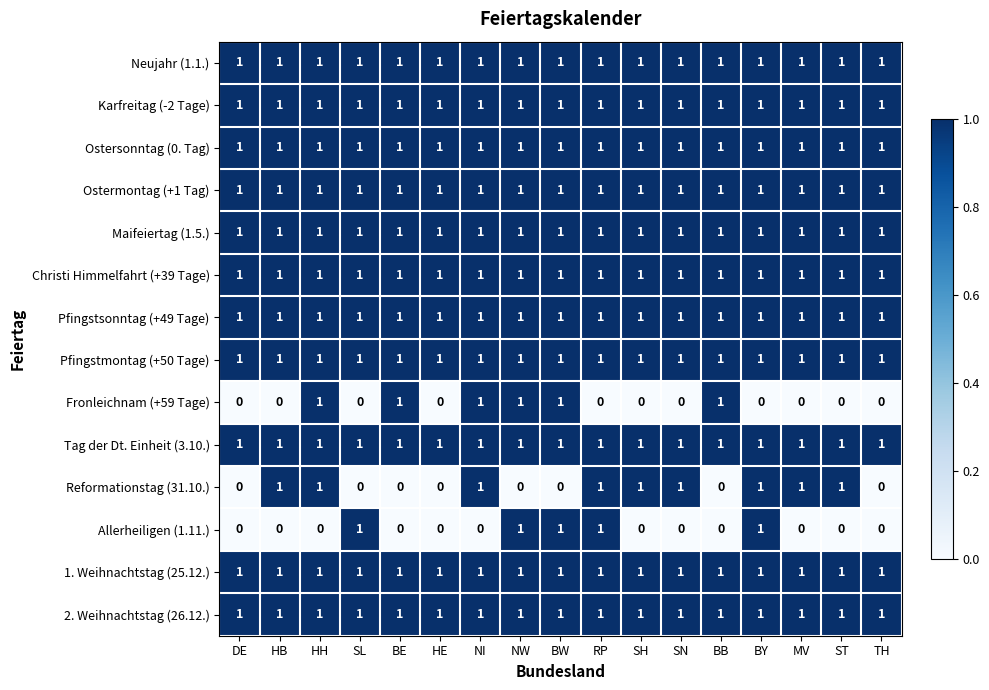

Which series changed the most between NI and SN?

Fronleichnam (+59 Tage)